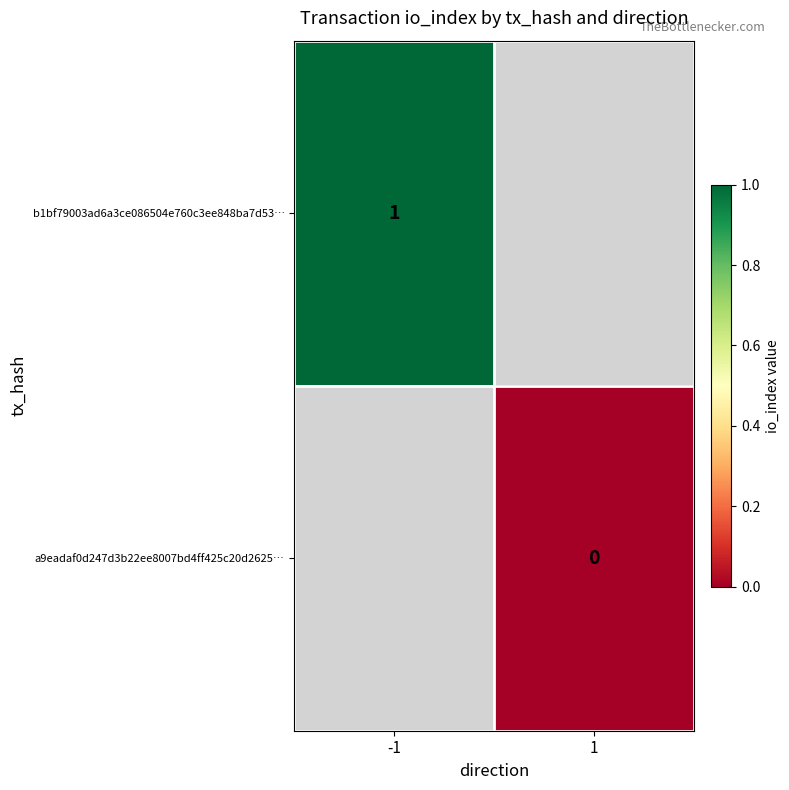

Which has a higher value, 1 or -1?

-1